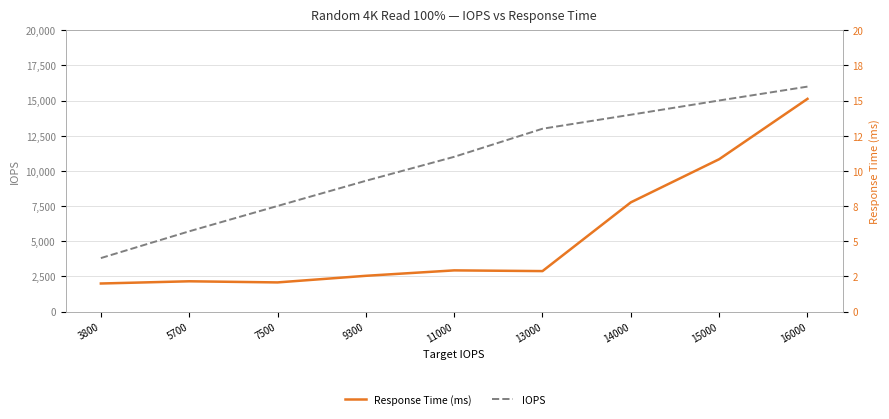

The Response Time (ms) series shows 7.8 at 14000. True or false?

True